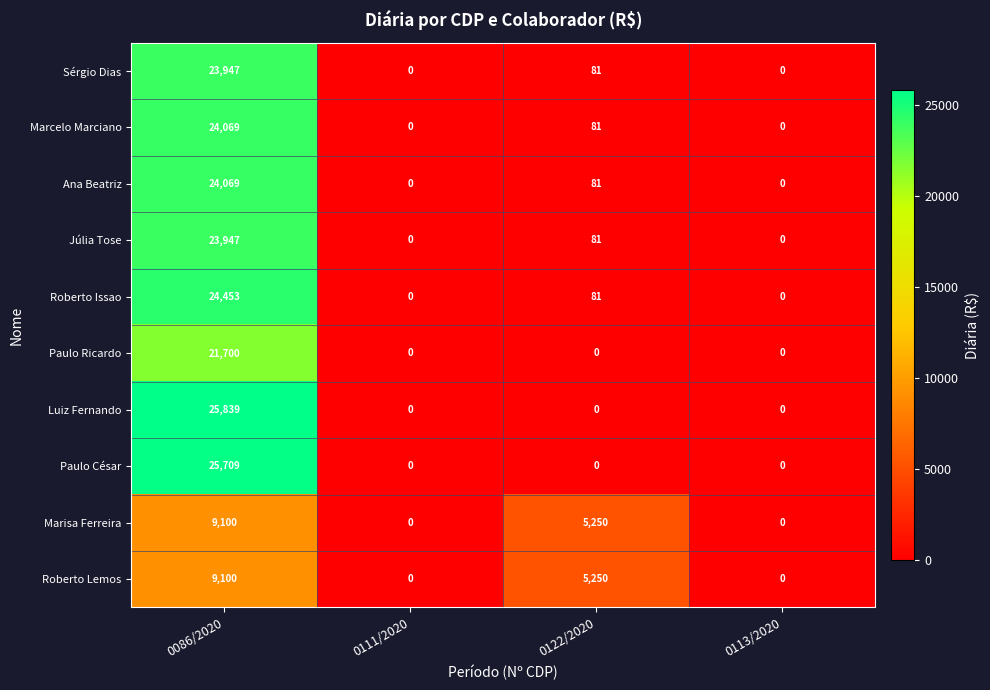

At which label does Luiz Fernando reach its peak?

0086/2020